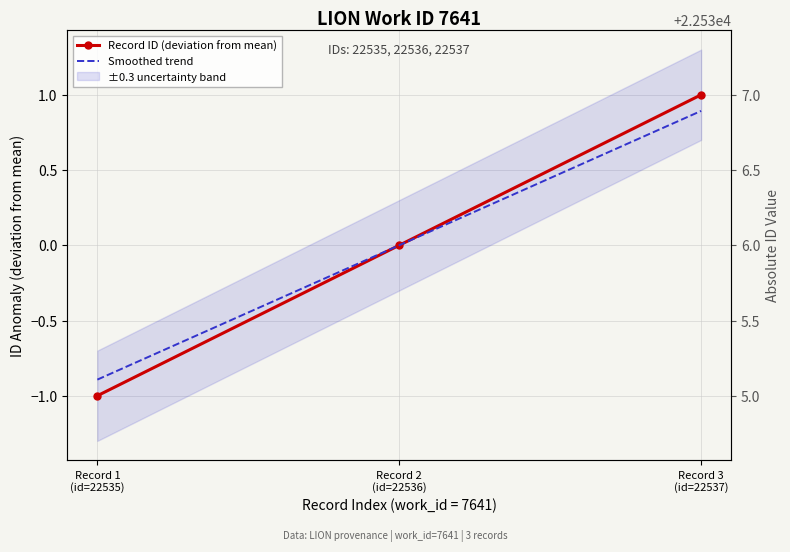

At which category is the sum across all series the highest?

Record 3
(id=22537)